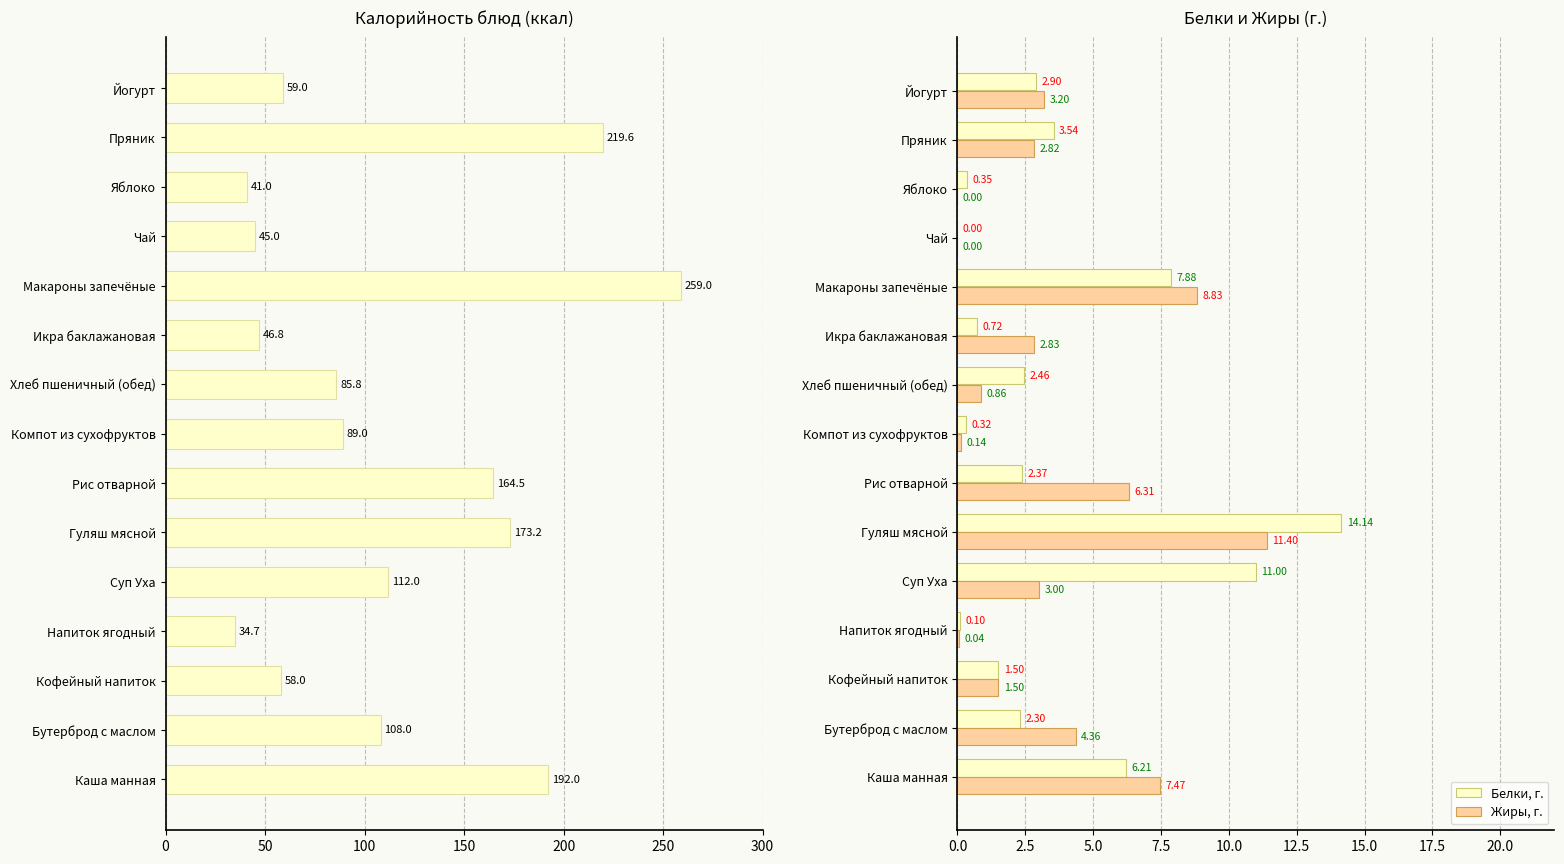

At 9, list the series in order from smallest to largest.

Белки, г., Жиры, г., Калорийность, ккал